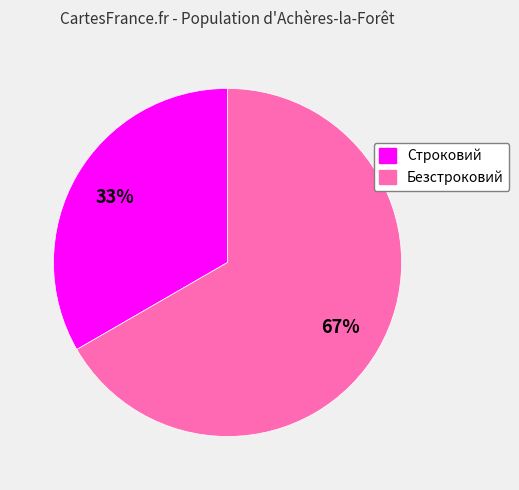

Which slice represents more than half of the pie?

Безстроковий